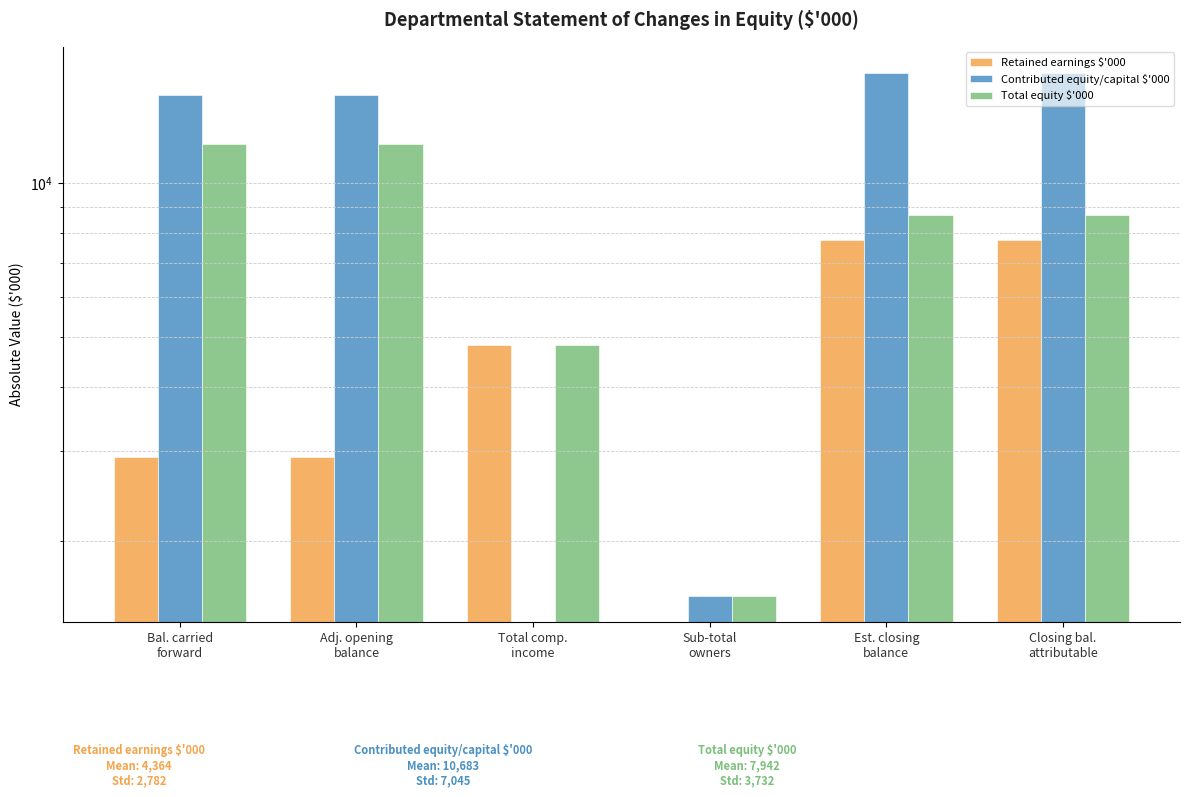

At which category does the chart reach its peak across all series?

Est. closing
balance